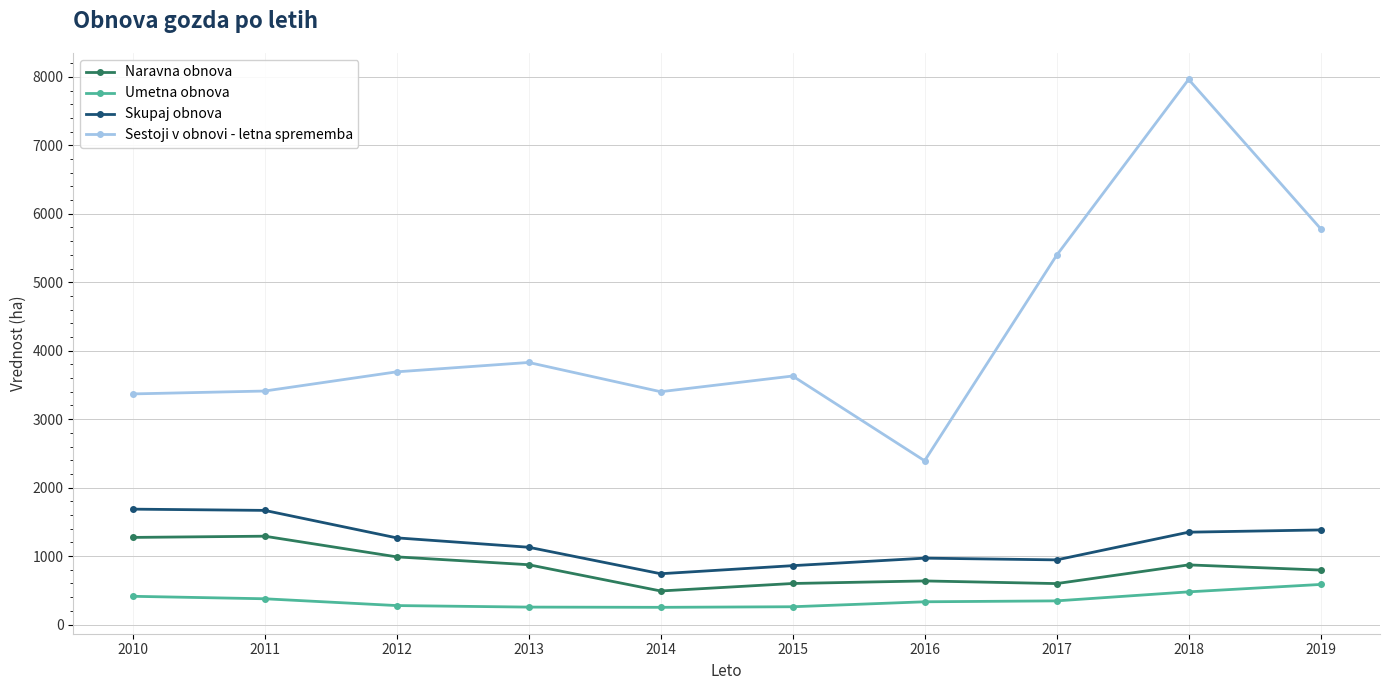

Between 2015 and 2016, which series saw the biggest shift?

Sestoji v obnovi - letna sprememba